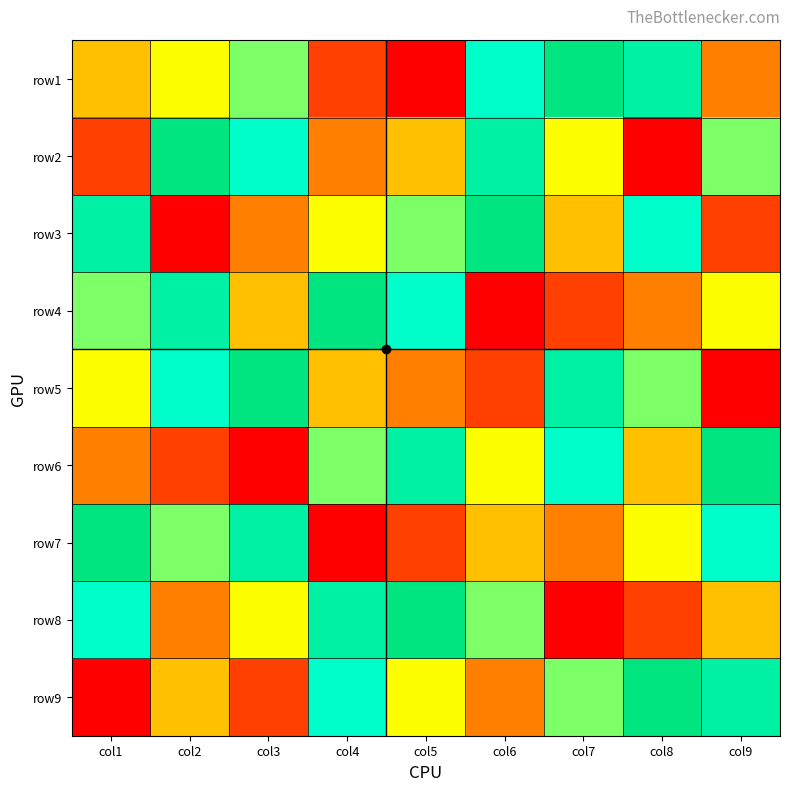

How many distinct data groups are displayed?

9